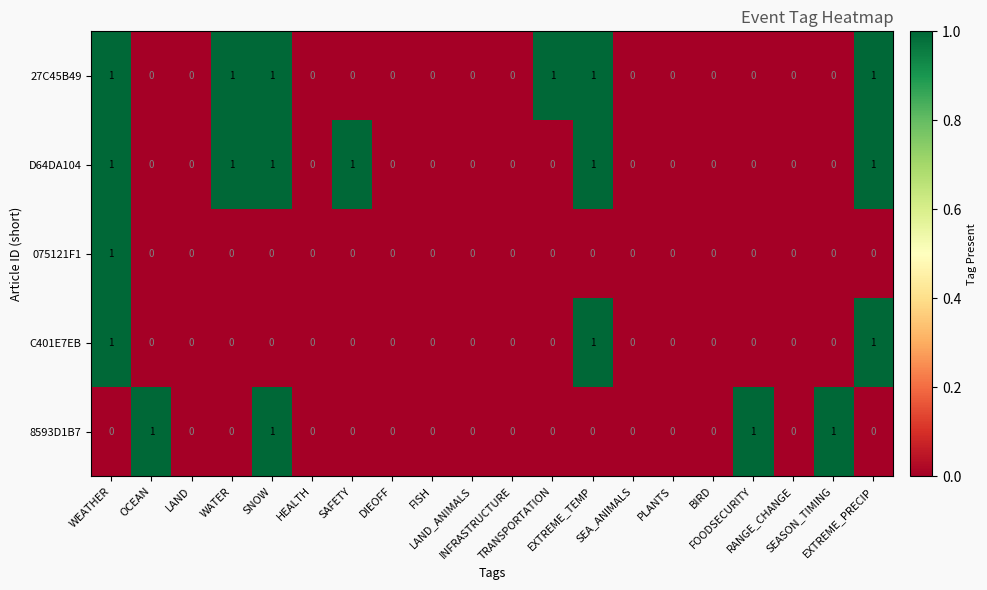

How many positive values does the 075121F1 series have?

1